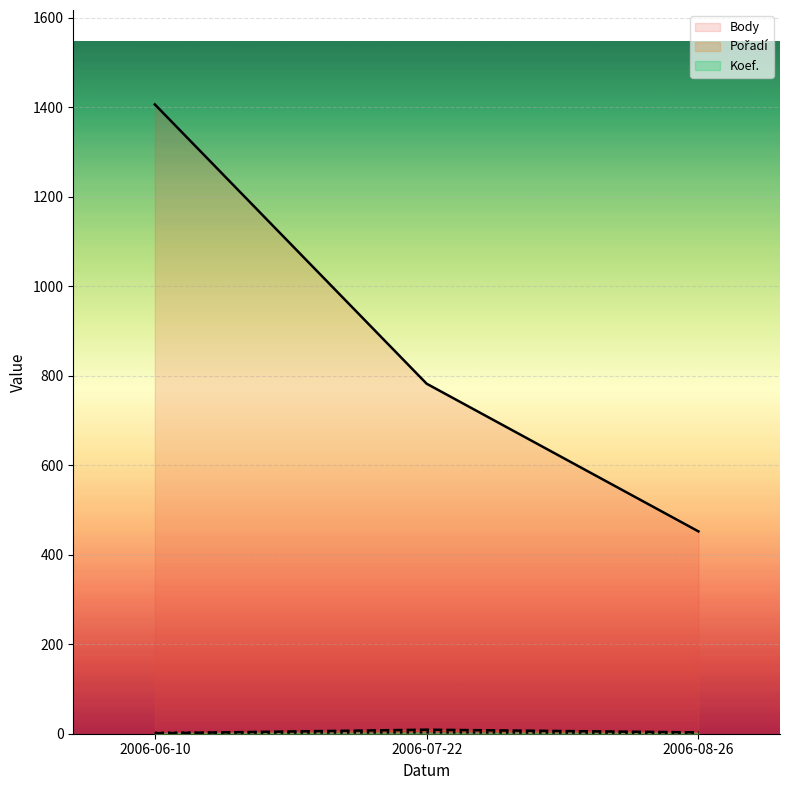

What is the sum of all Pořadí (line) values?

13